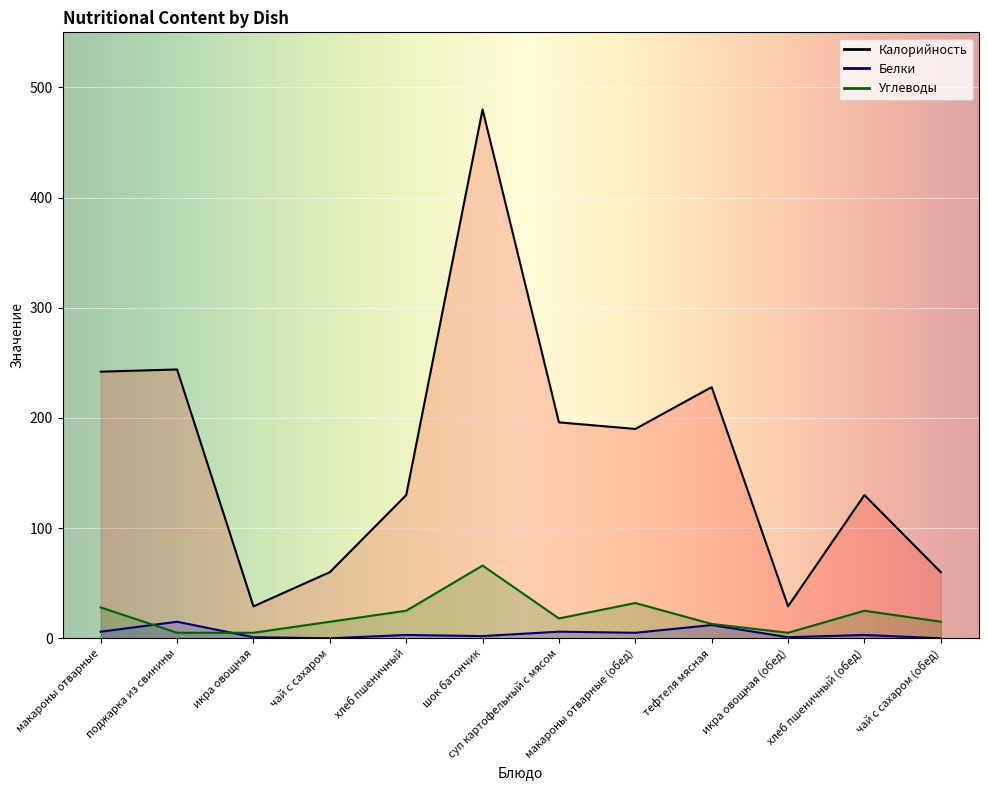

What is the label of the 8th point from the left?

макароны отварные (обед)